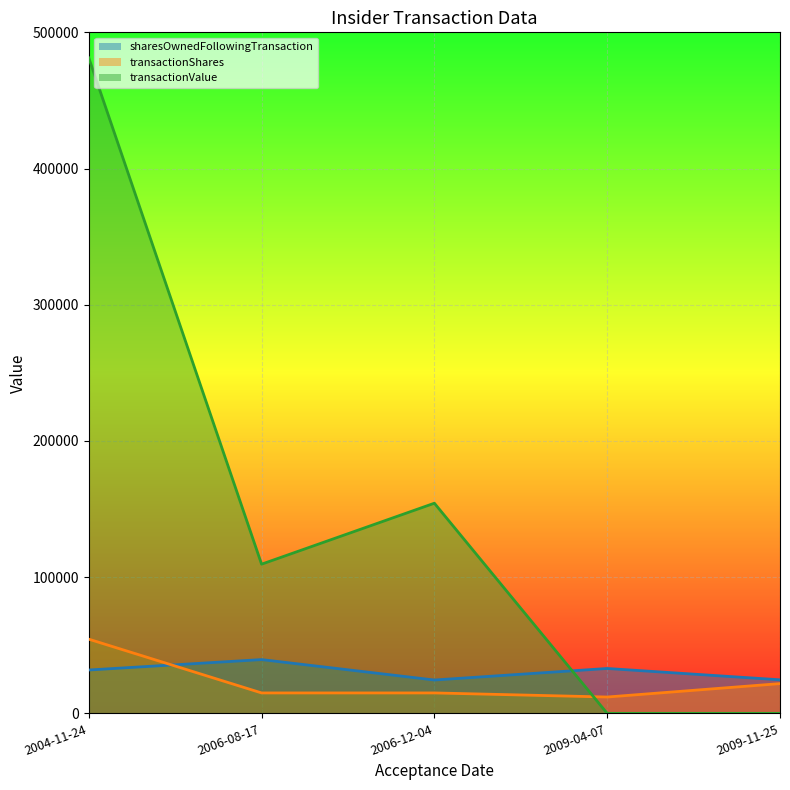

Is it true that transactionShares equals 20516 at 2006-08-17?

False